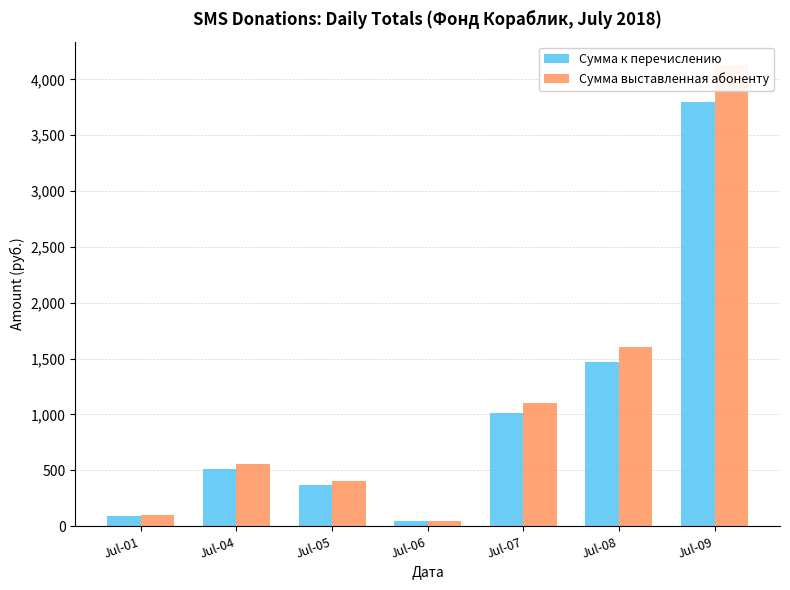

Is the value of Сумма выставленная абоненту at Jul-01 greater than the value of Сумма к перечислению at Jul-09?

No